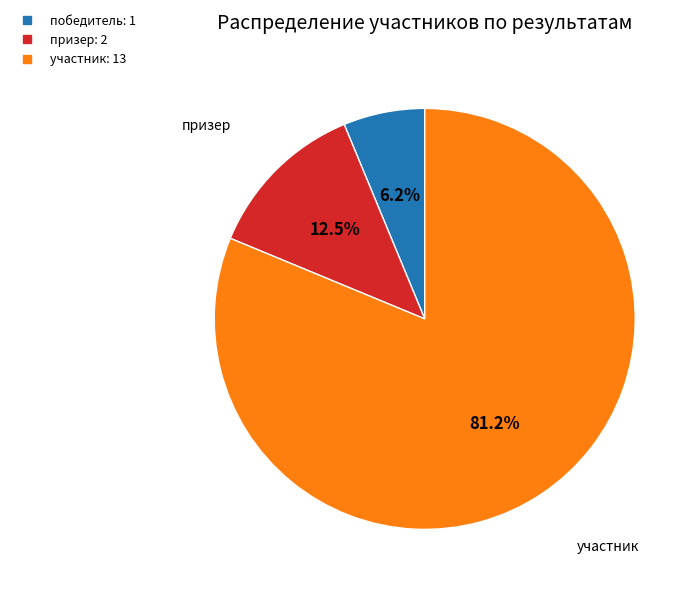

Which has a higher value, призер or победитель?

призер